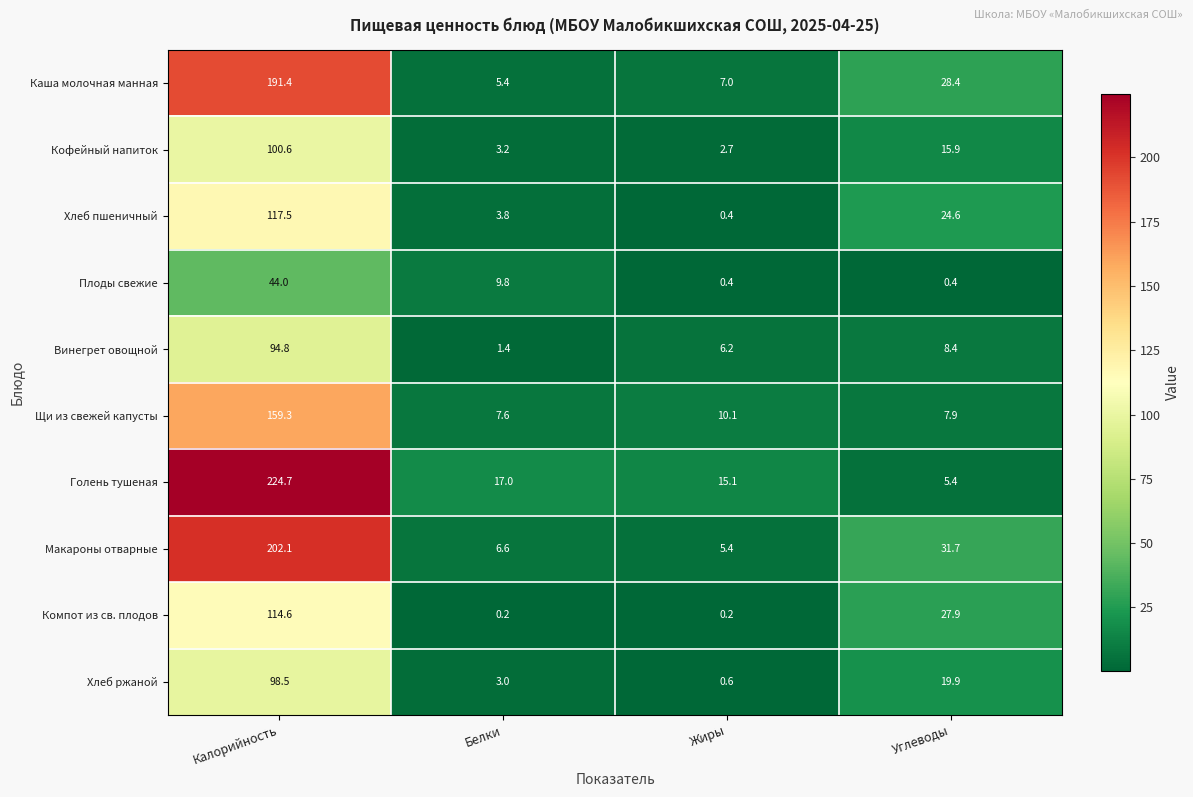

At how many categories does at least one series exceed 148?

1